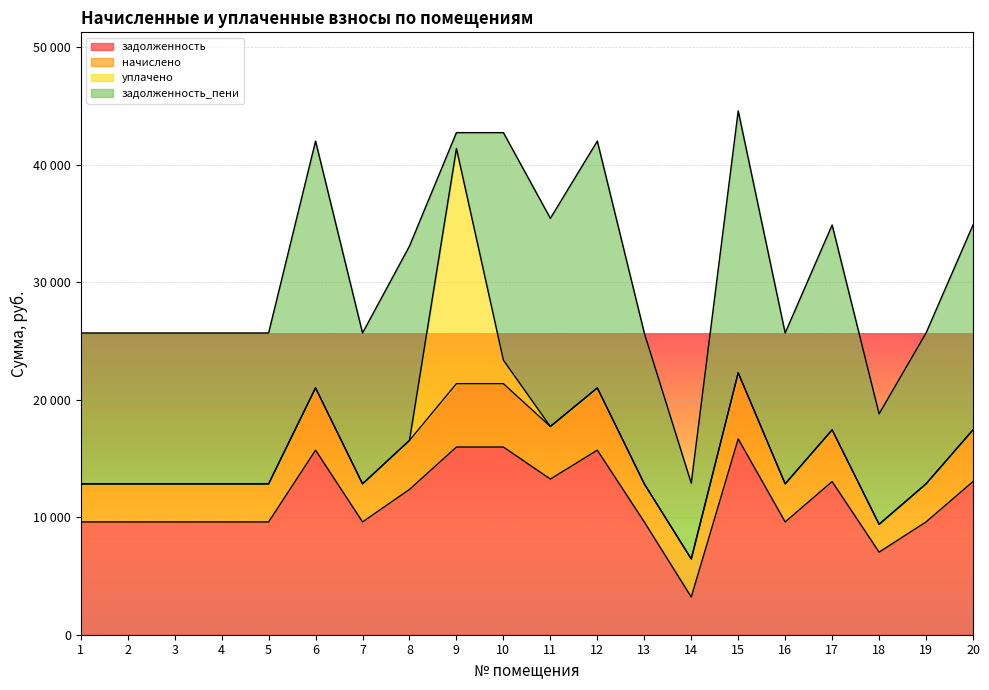

True or false: задолженность_пени and начислено cross at least once.

True